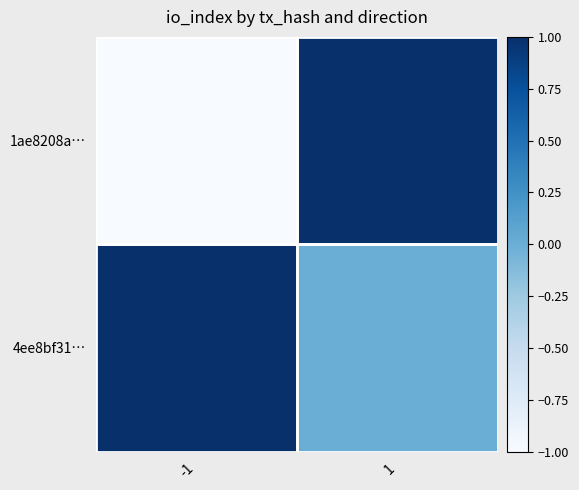

How many distinct data groups are displayed?

2